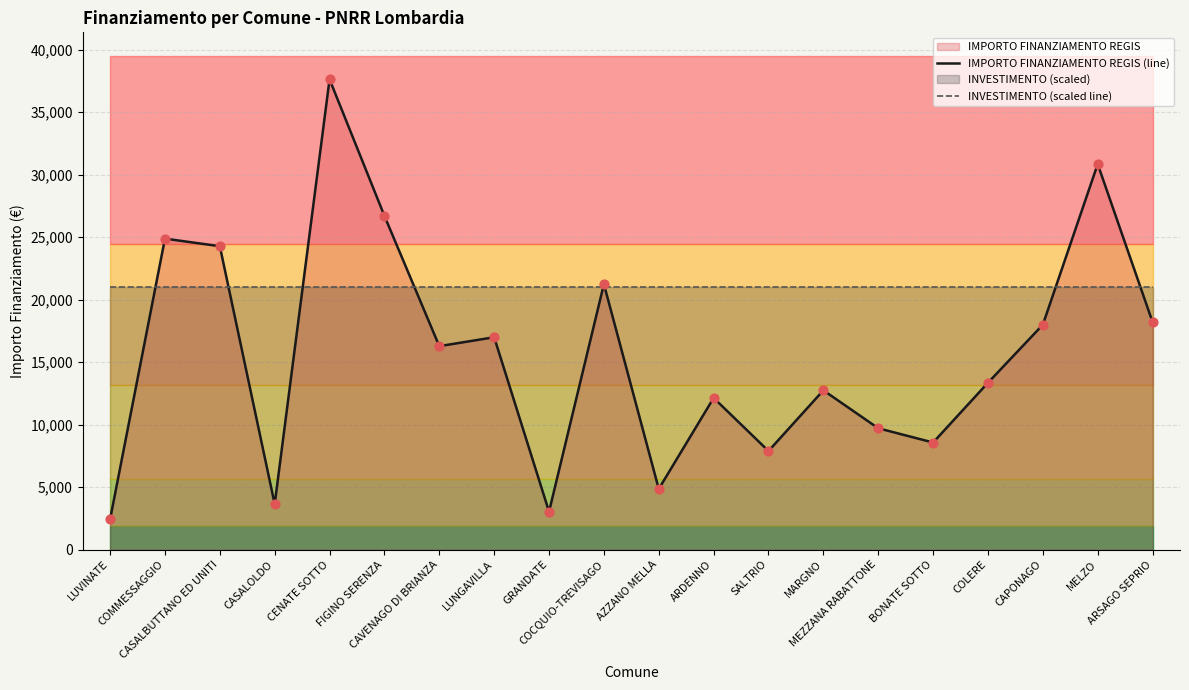

Which series contains the lowest Y value?

IMPORTO FINANZIAMENTO REGIS (line)